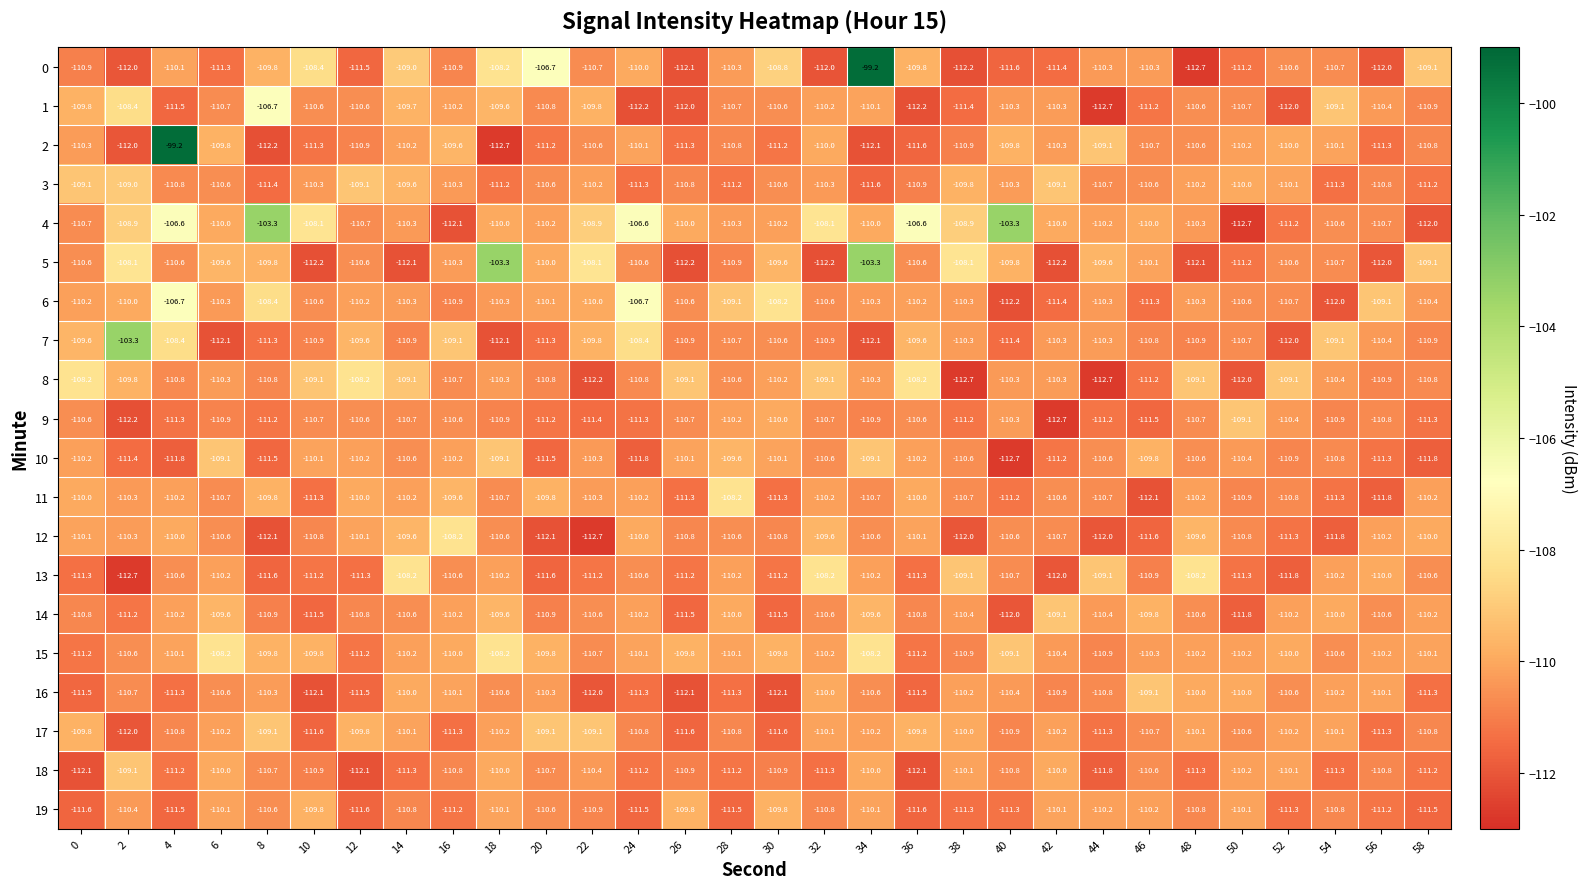

What is the lowest value of the 3 series?

-111.6